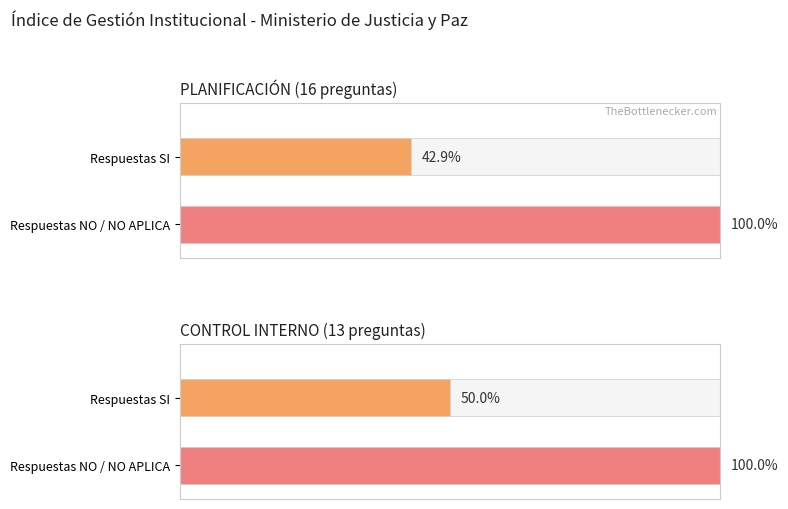

Which series has the largest range (max minus min)?

SI